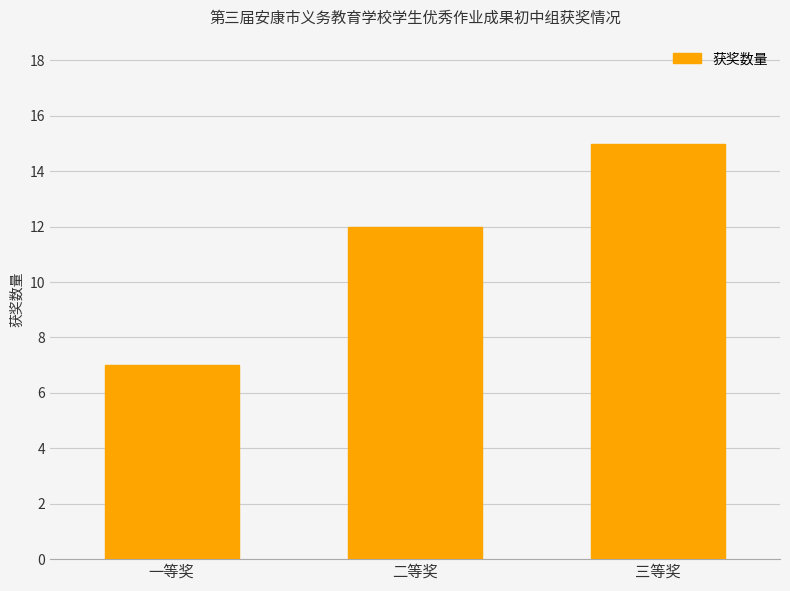

Reading left to right, extract all data points from this chart.

一等奖=7	二等奖=12	三等奖=15